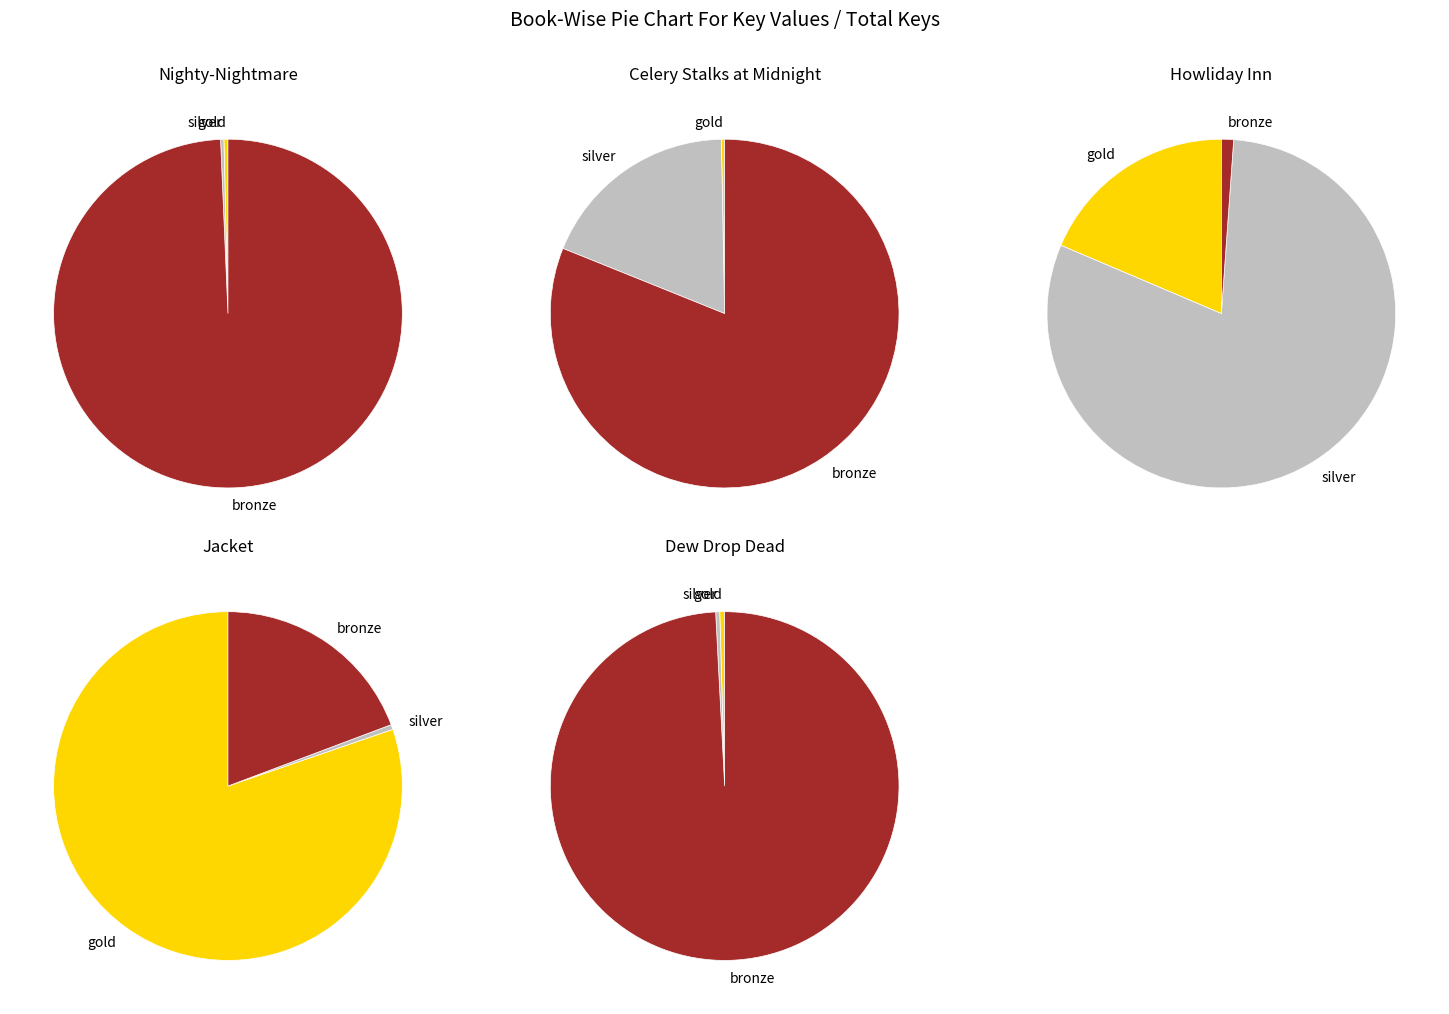

What is the majority slice?

Jacket